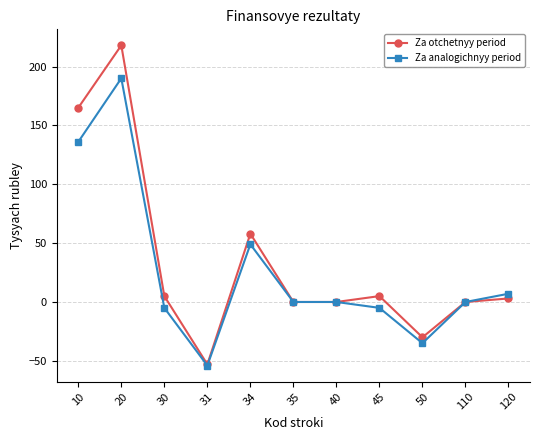

Is it true that Za otchetnyy period equals 234 at 10?

False